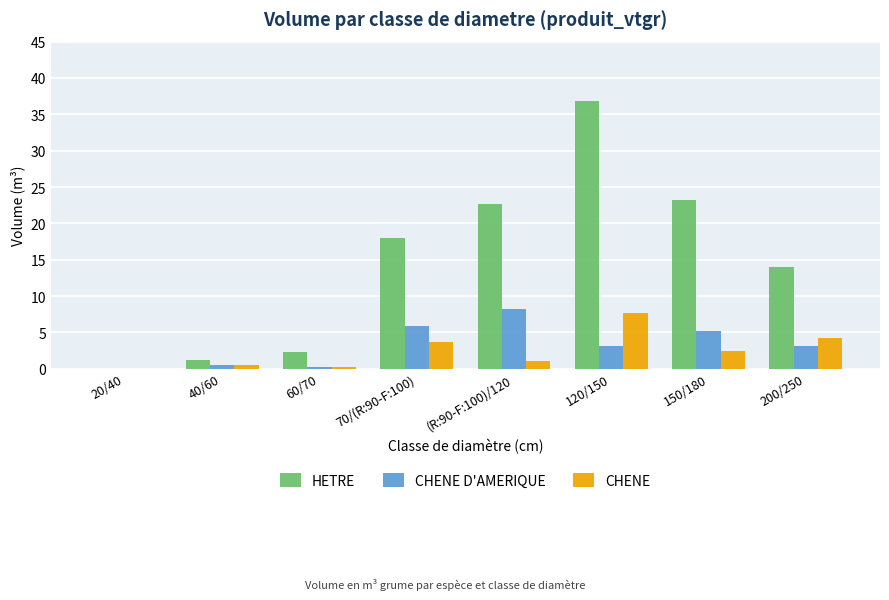

What is the spread (max minus min) of values at (R:90-F:100)/120?

21.5